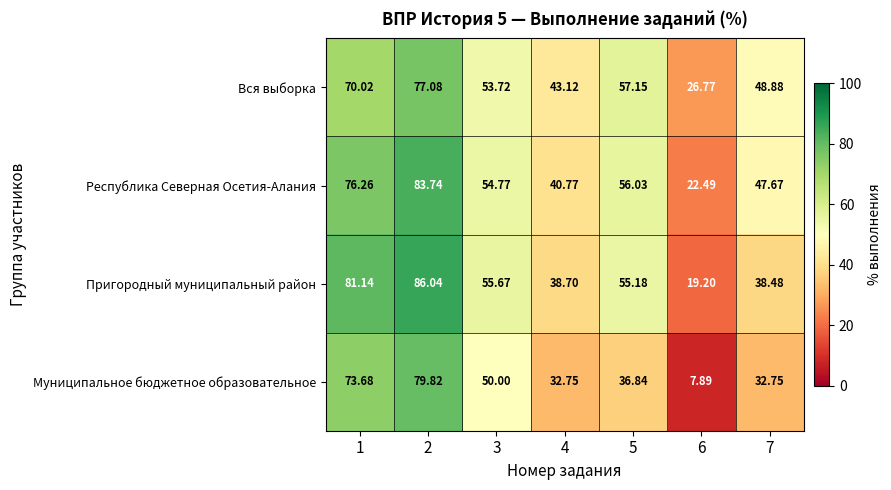

At 7, list the series in order from smallest to largest.

Муниципальное бюджетное образовательное, Пригородный муниципальный район, Республика Северная Осетия-Алания, Вся выборка